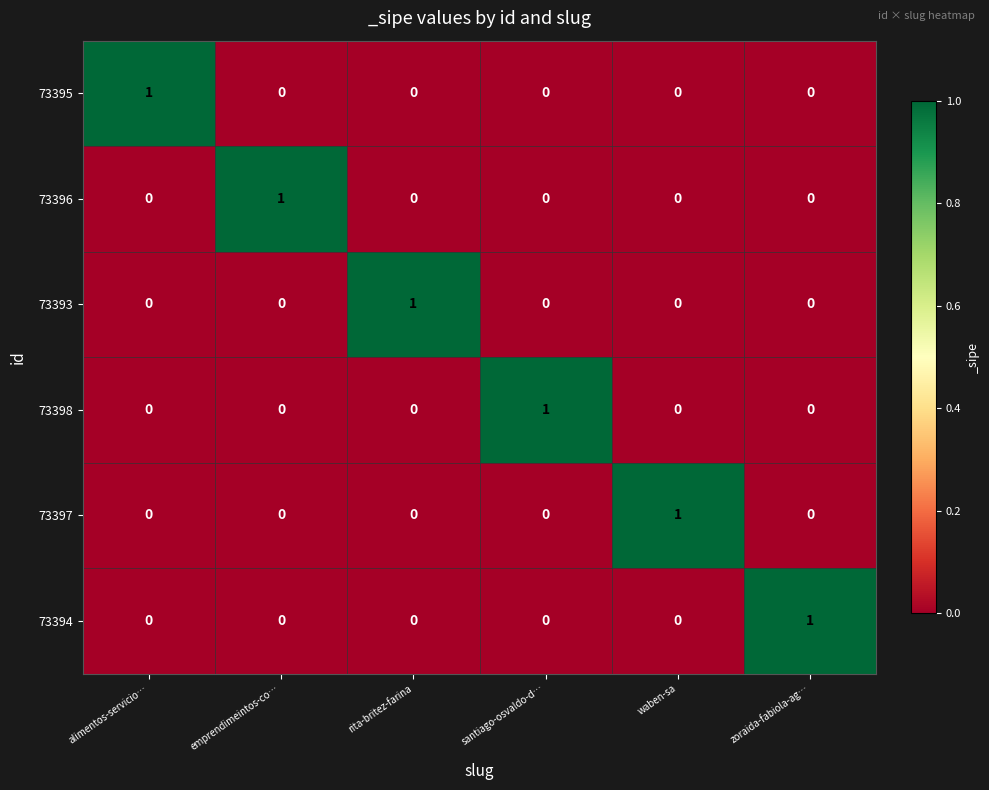

At how many categories does at least one series exceed 0?

6